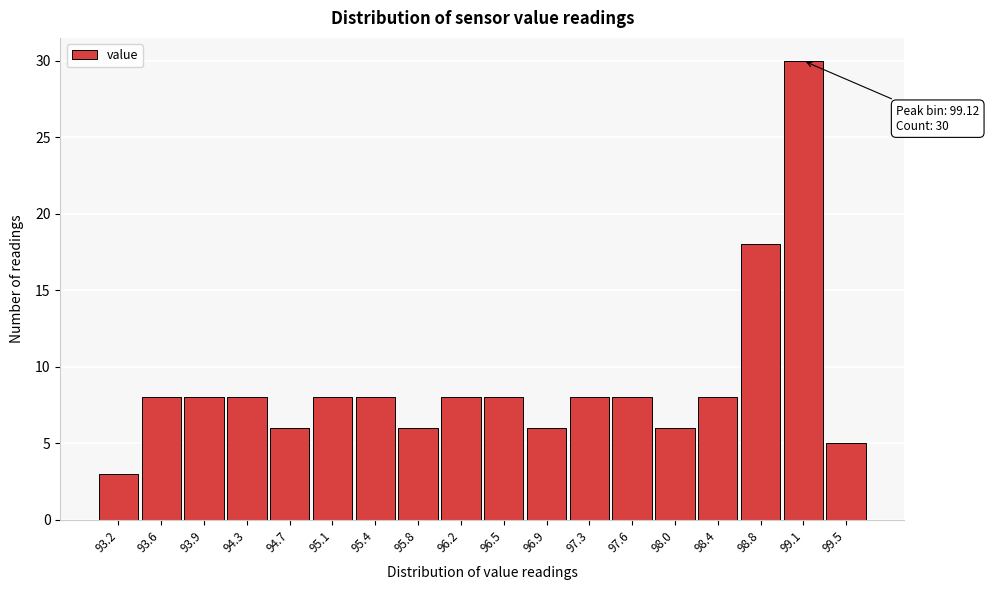

Which range on the x-axis has the tallest bar?

98.95 to 99.30